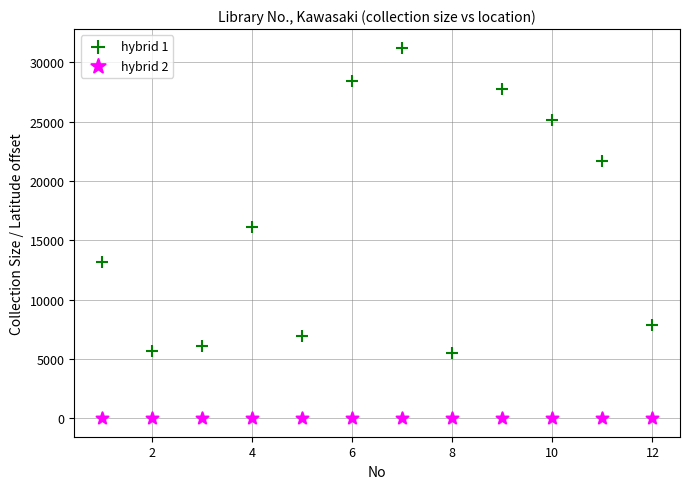

What is the X range (max minus min) for the scatter plot?

11.0